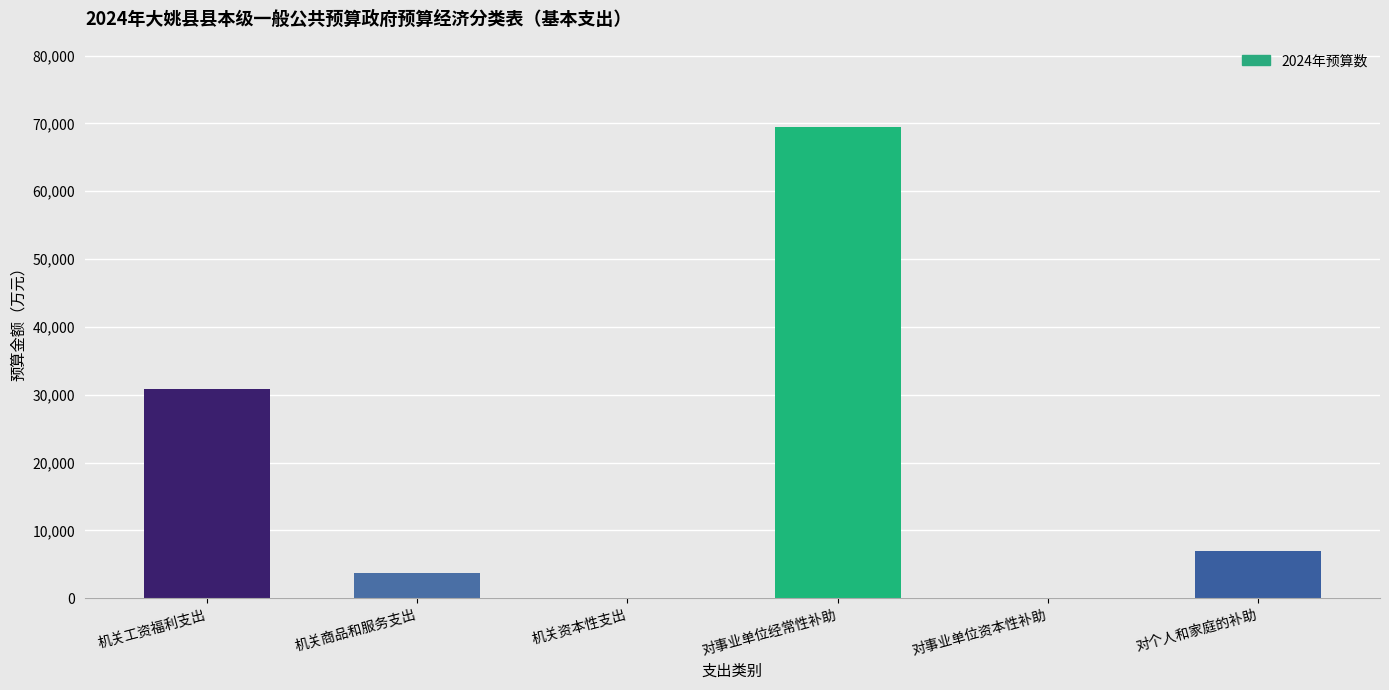

The chart shows a value of 37883 at 对事业单位经常性补助. True or false?

False